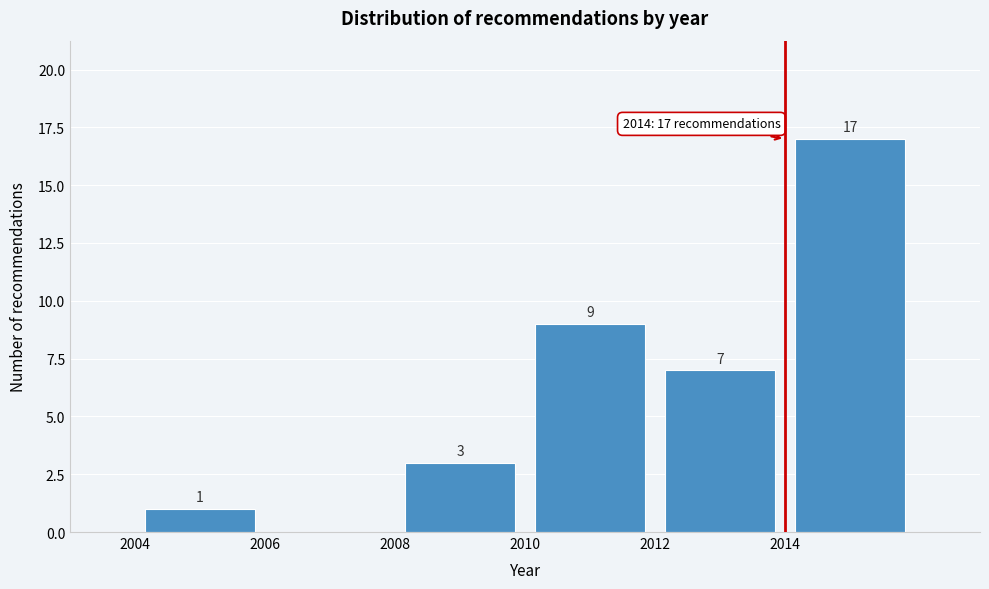

Which range on the x-axis has the tallest bar?

2014 to 2016